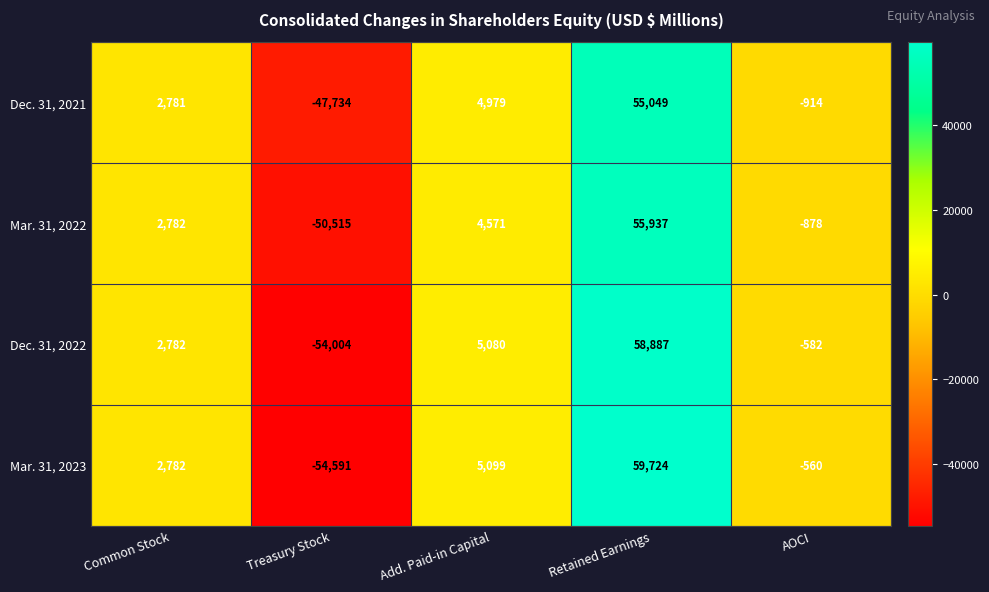

How many positive values does the Dec. 31, 2021 series have?

3